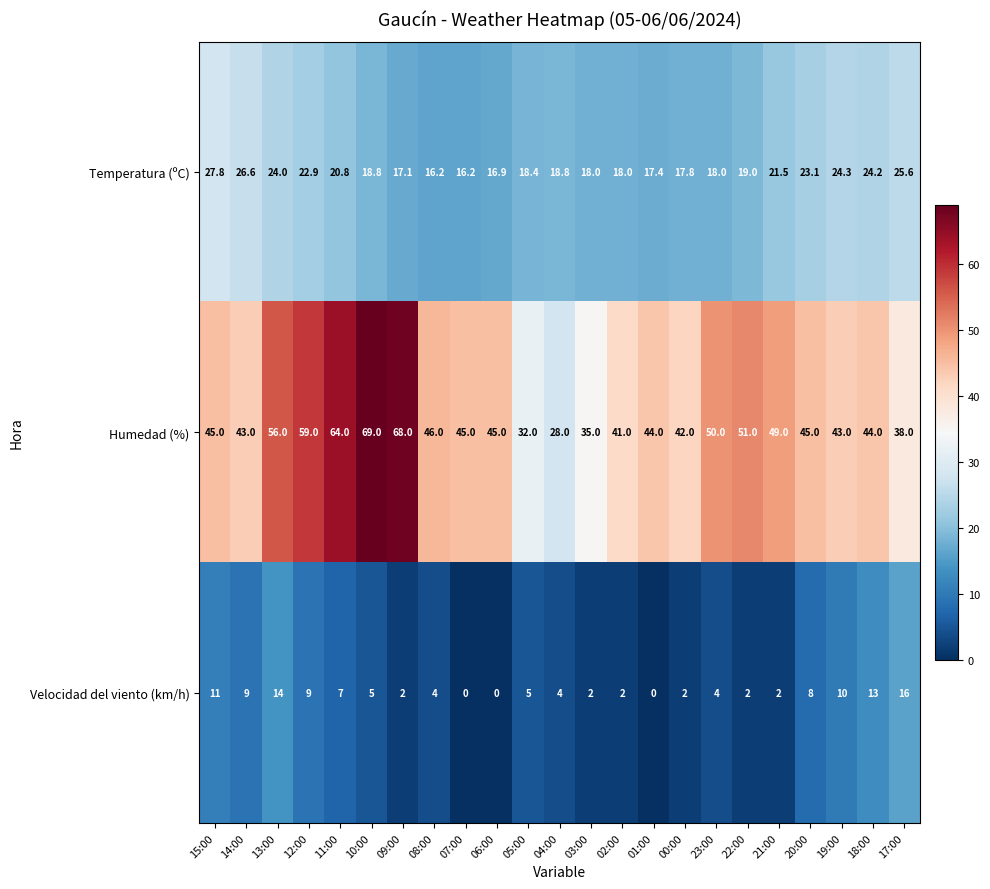

Which series changed the most between 07:00 and 18:00?

Velocidad del viento (km/h)